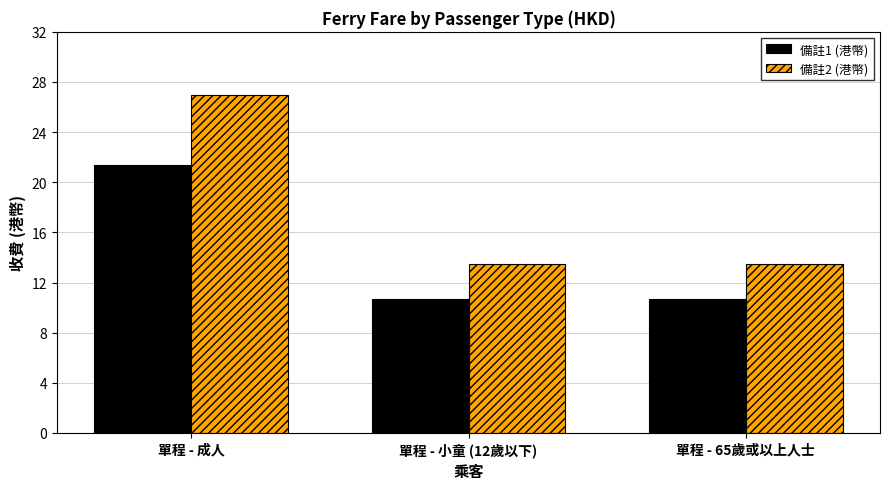

Which series changed the most between 單程 - 成人 and 單程 - 小童 (12歲以下)?

備註2 (港幣)